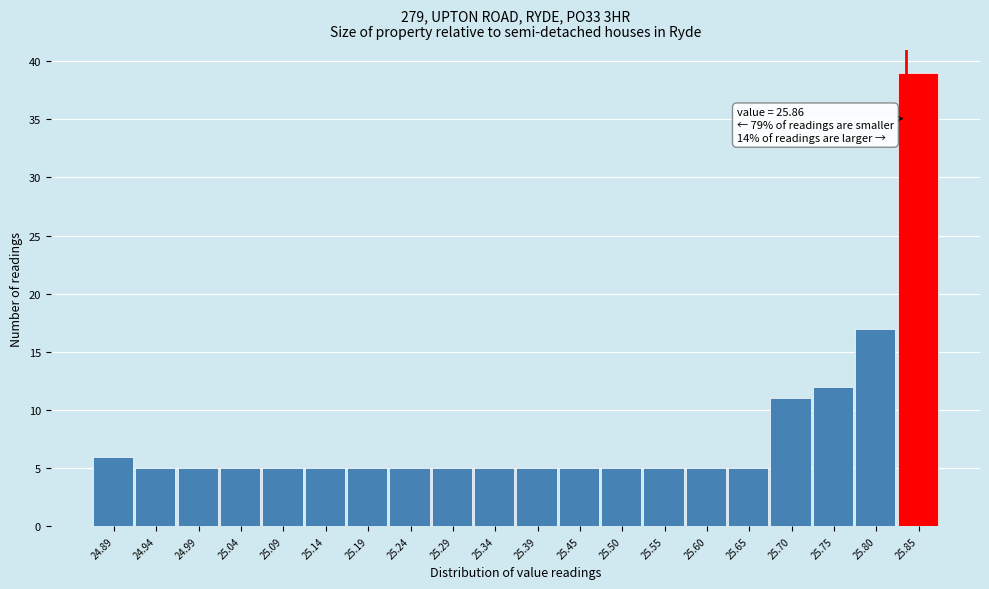

Reading left to right, extract all data points from this chart.

6	5	5	5	5	5	5	5	5	5	5	5	5	5	5	5	11	12	17	39